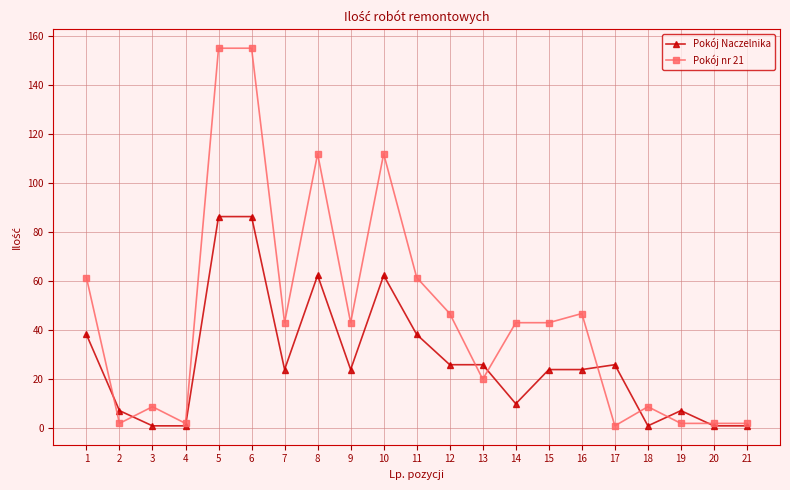

True or false: Pokój nr 21 has more than 2 points higher than both neighbors.

True